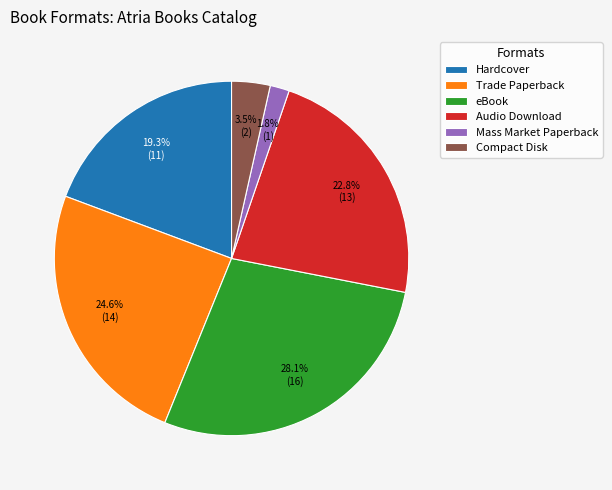

Approximately how many times larger is the value at Mass Market Paperback compared to Hardcover?

0.1